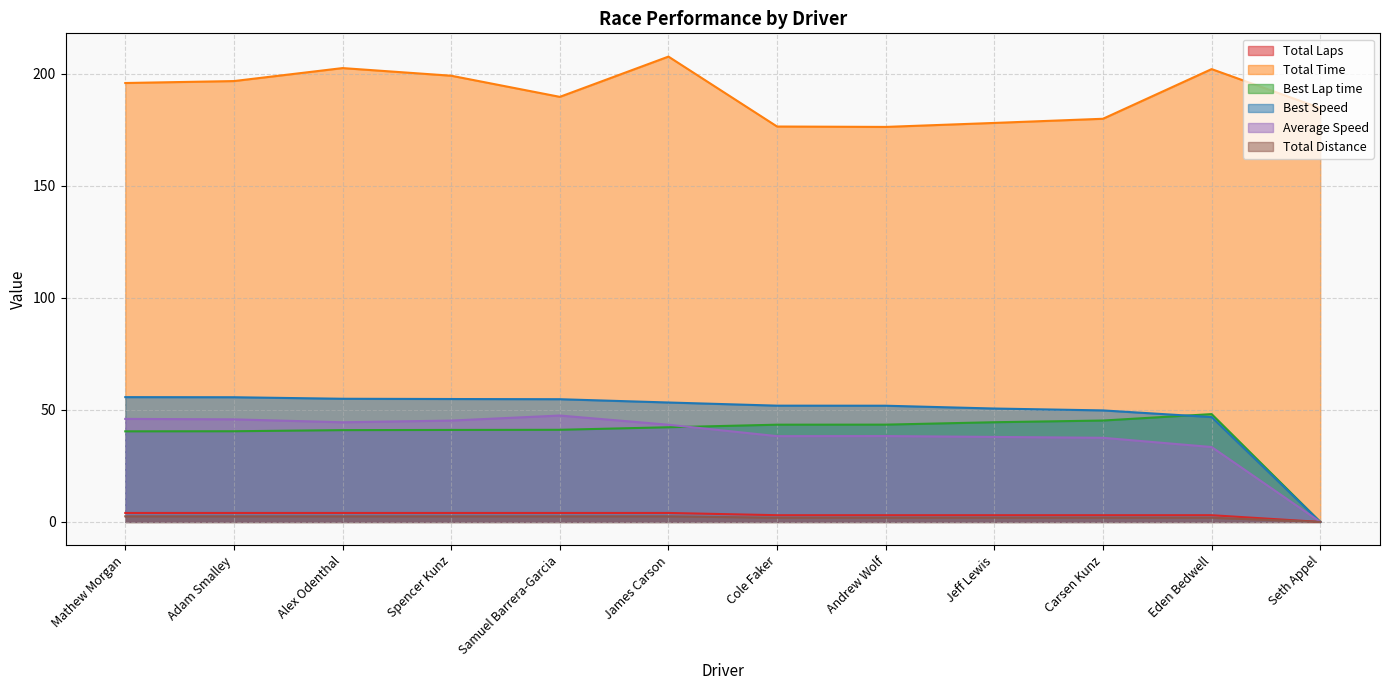

Reading left to right, list all the values displayed in this chart.

Total Laps: 4.0	4.0	4.0	4.0	4.0	4.0	3.0	3.0	3.0	3.0	3.0	0.0
Total Time: 195.8	196.7	202.5	199.1	189.6	207.6	176.4	176.2	178.0	179.9	202.0	184.6
Best Lap time: 40.4	40.5	41.0	41.0	41.1	42.2	43.4	43.4	44.5	45.2	48.1	0.0
Best Speed: 55.7	55.6	54.9	54.8	54.7	53.3	51.9	51.8	50.6	49.7	46.8	0.0
Average Speed: 46.0	45.8	44.5	45.2	47.5	43.4	38.3	38.3	37.9	37.5	33.4	0.0
Total Distance: 2.5	2.5	2.5	2.5	2.5	2.5	1.9	1.9	1.9	1.9	1.9	0.0